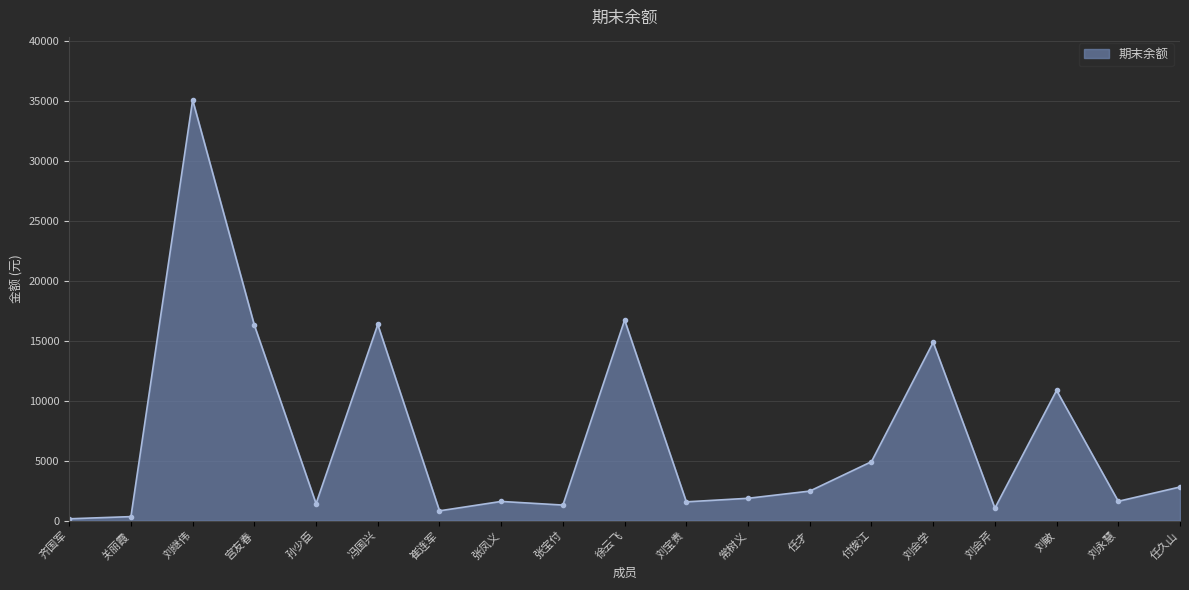

What is the smallest value displayed?

148.0